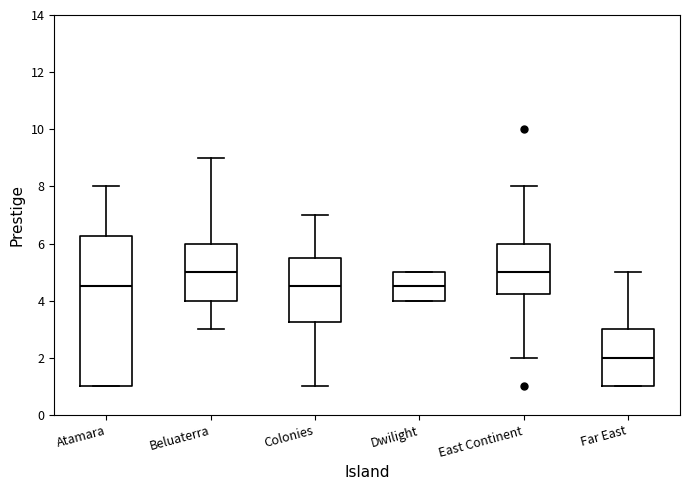

Where does the median line of the box for East Continent sit on the y-axis? The values are not printed on the chart, so give them approximately, as read against the axis.

5.0